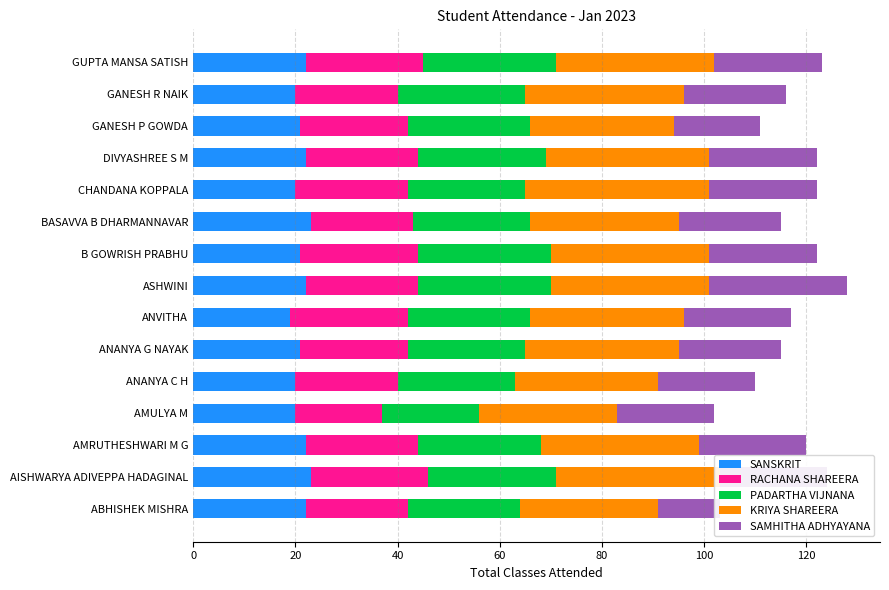

Which series has the largest total across all categories?

KRIYA SHAREERA